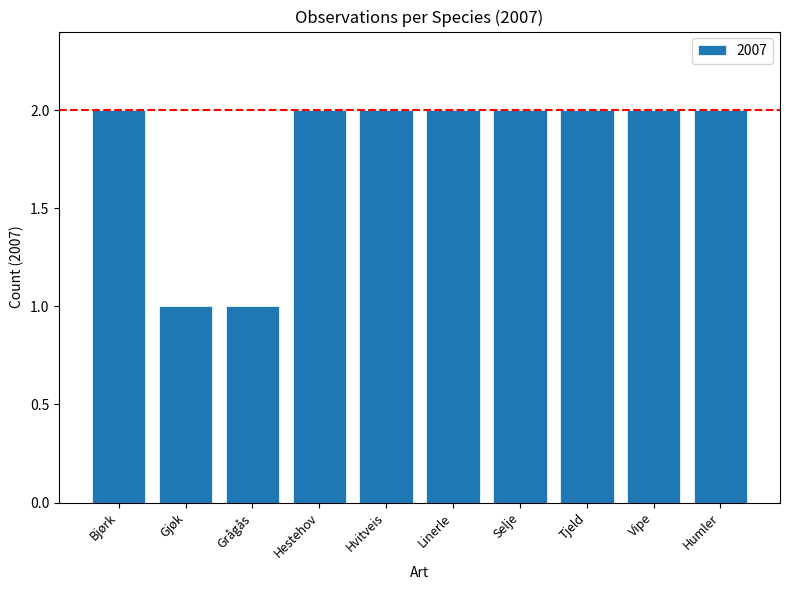

Approximately how many times larger is the value at Tjeld compared to Selje?

1.0